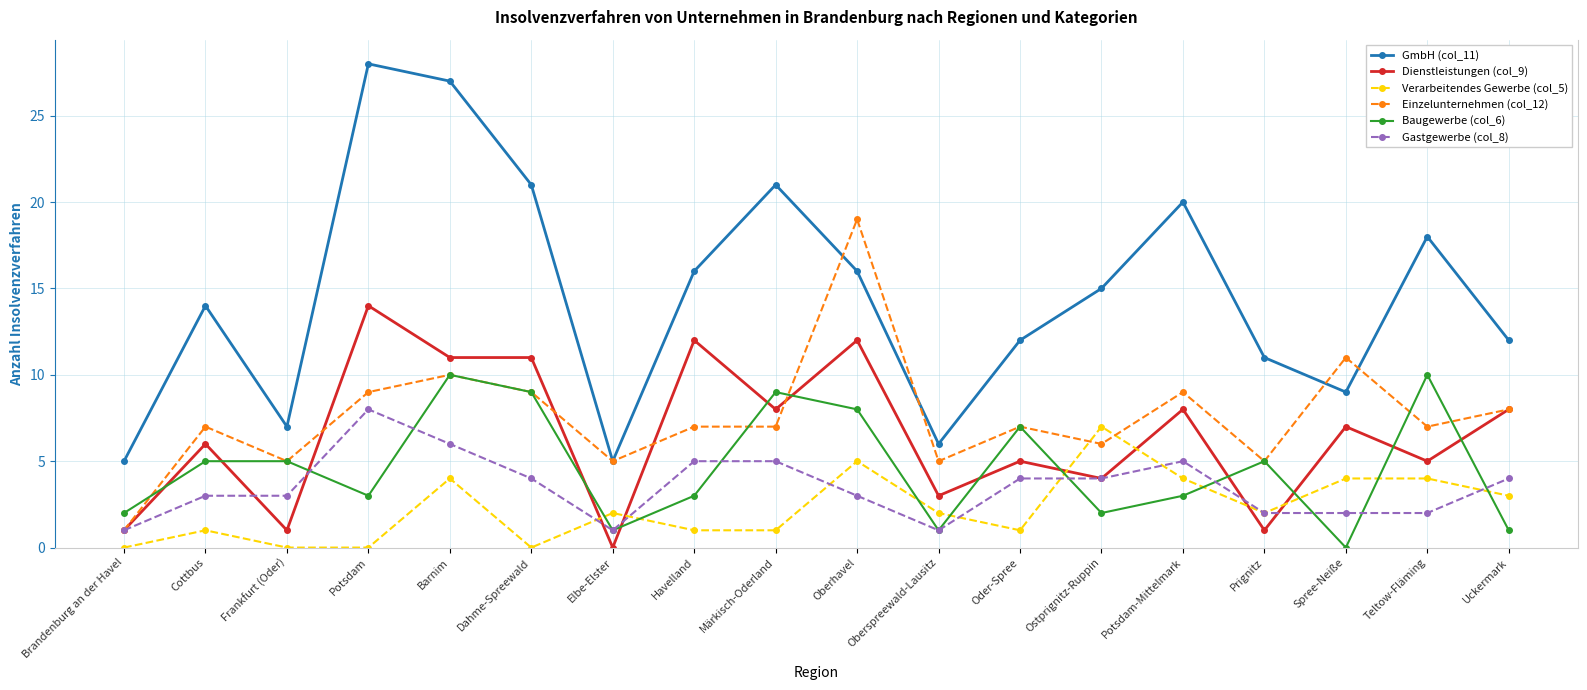

What is the spread (max minus min) of values at Elbe-Elster?

5